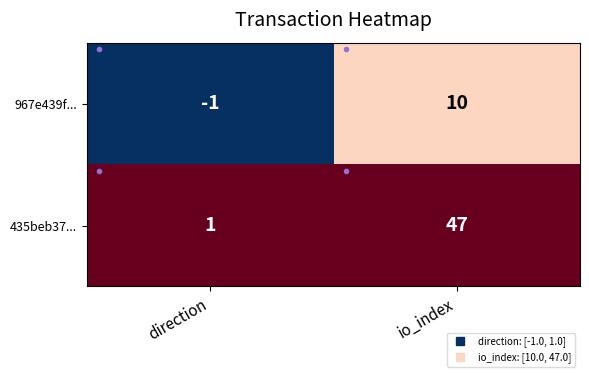

What is the sum of all 435beb37... values?

48